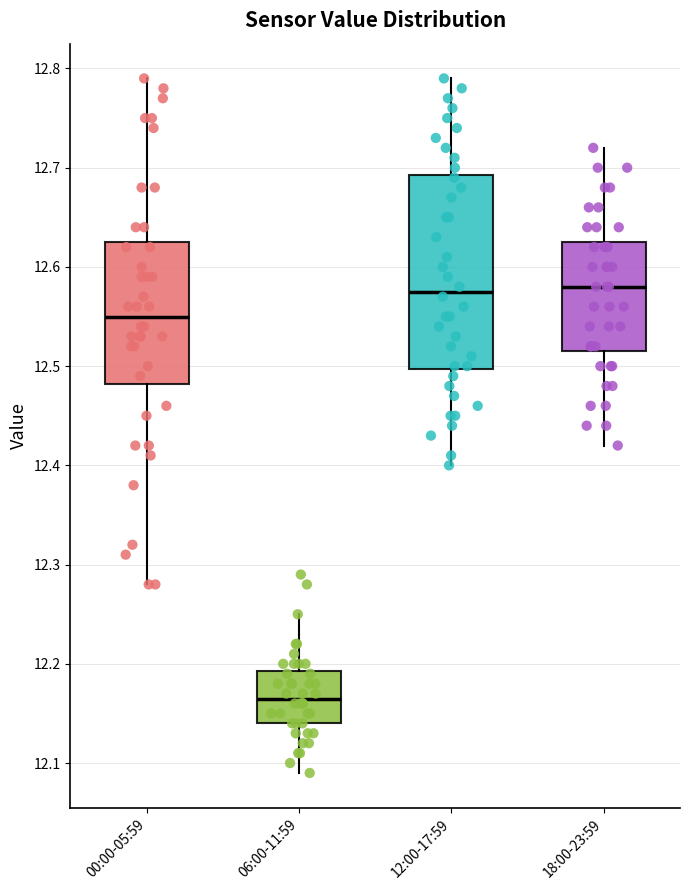

Which box is the tallest, from its lower edge to its upper edge?

12:00-17:59